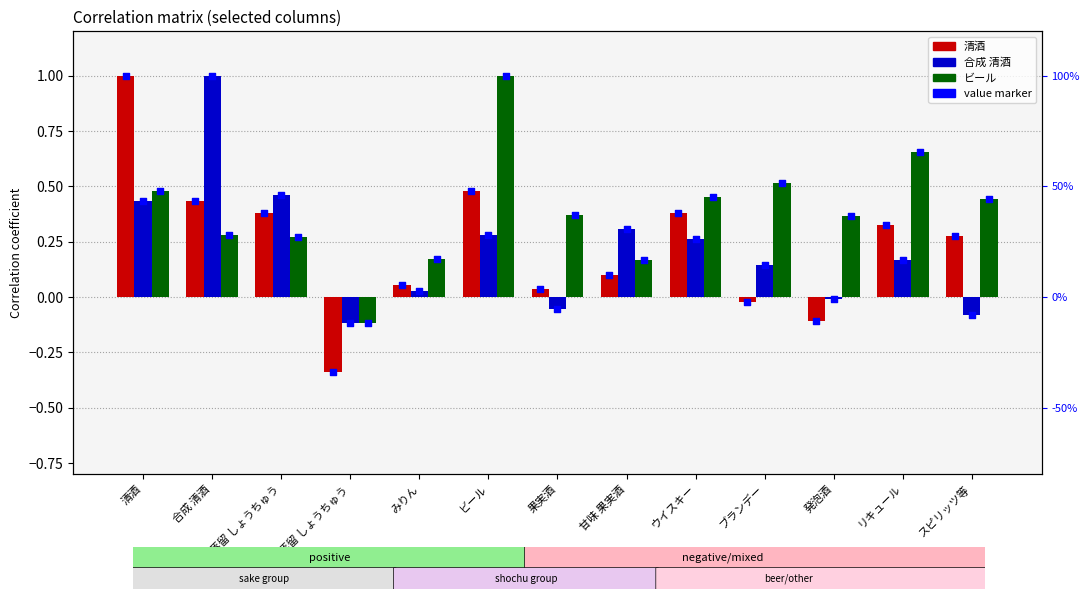

What are all the series names shown in the legend?

清酒, 合成 清酒, ビール, 清酒 (marker), 合成 清酒 (marker), ビール (marker)